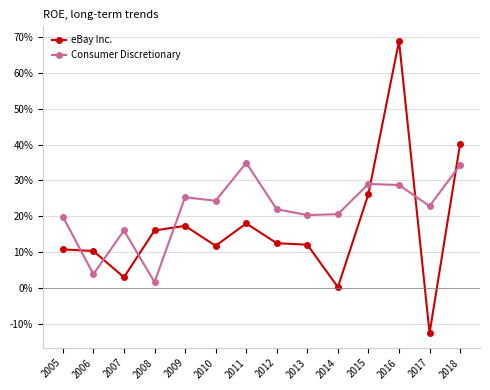

What are all the series names shown in the legend?

eBay Inc., Consumer Discretionary